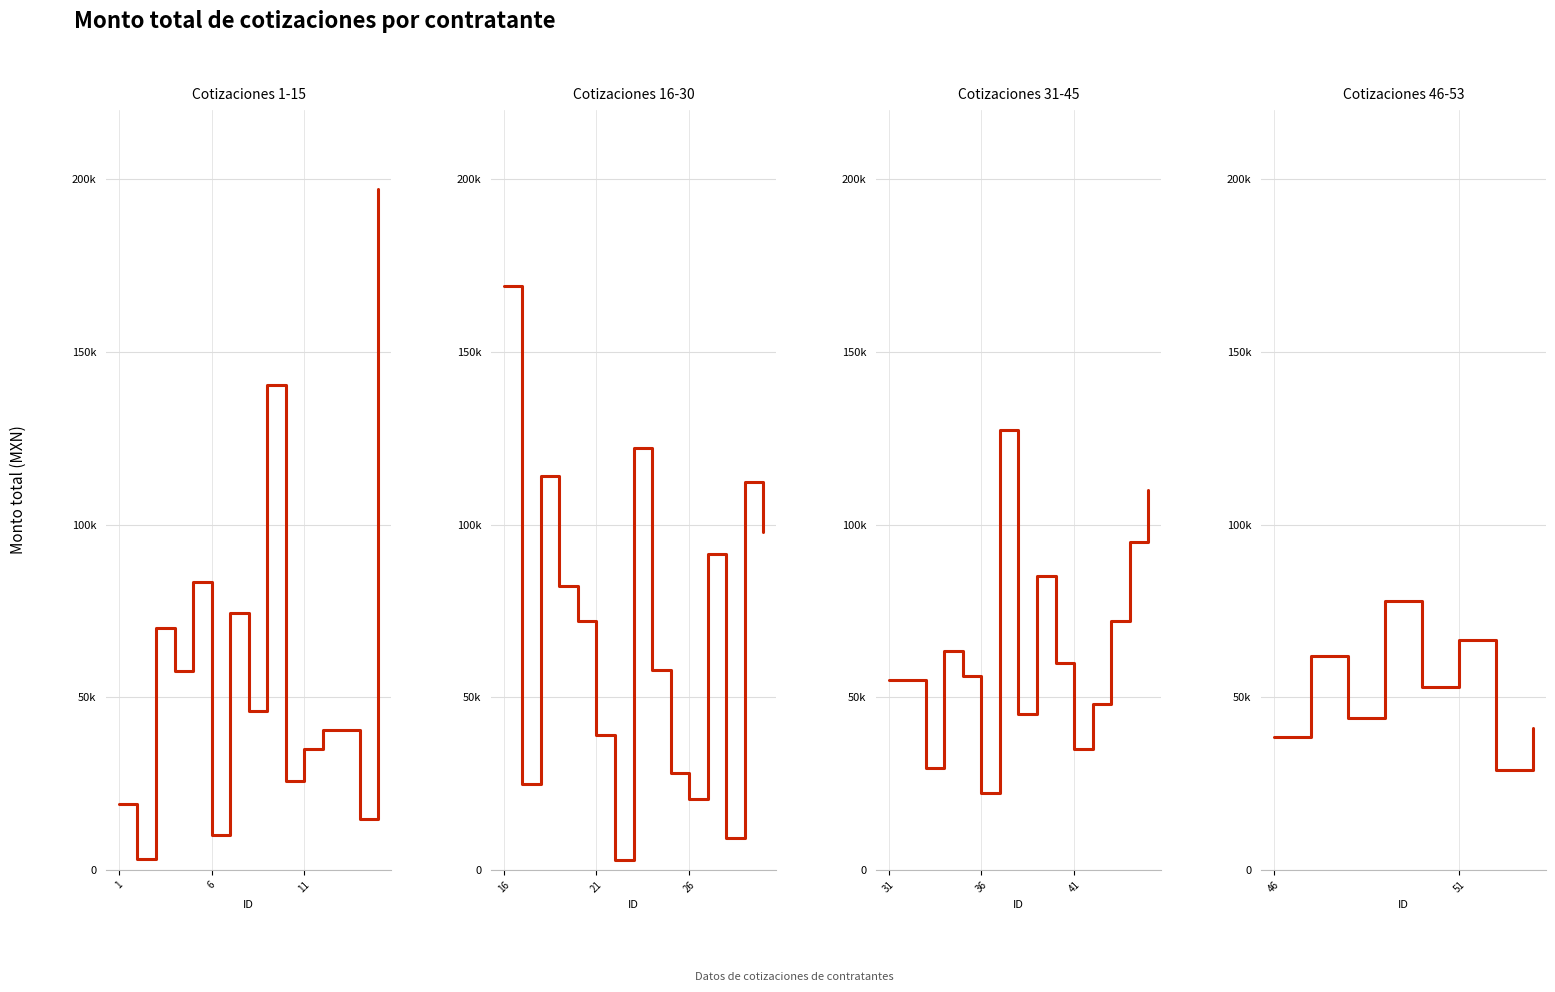

True or false: the data shows 119809 at 3.

False